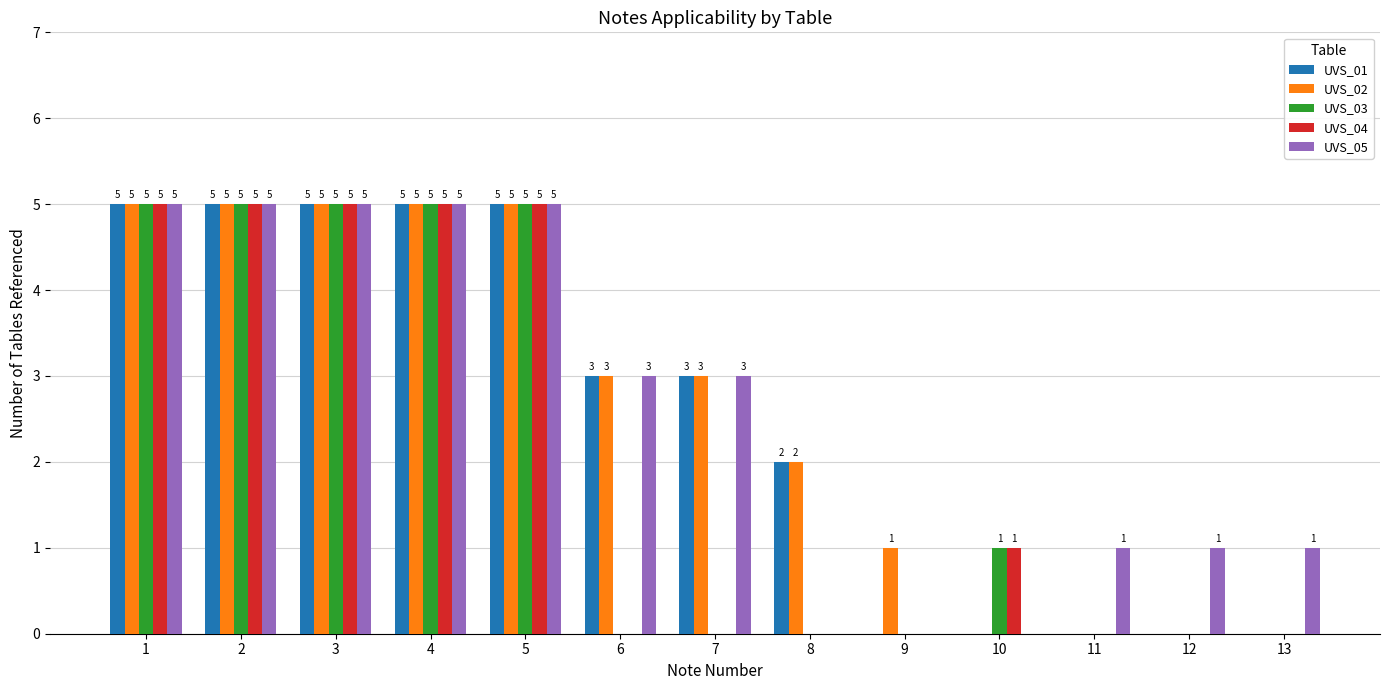

True or false: UVS_02 has a value of 1 at 9.

True